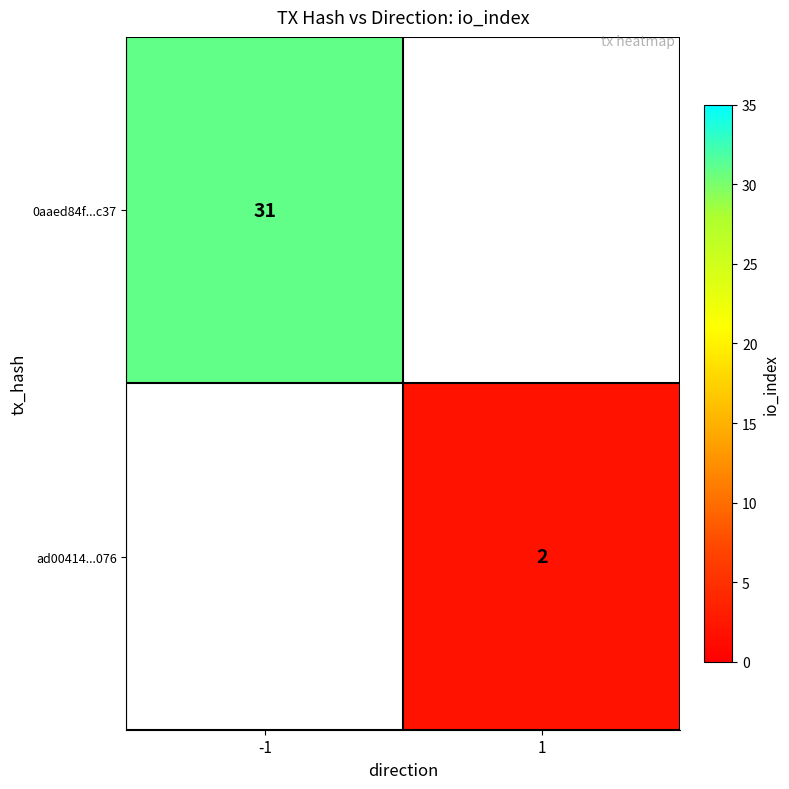

How many data points does each series have?

2